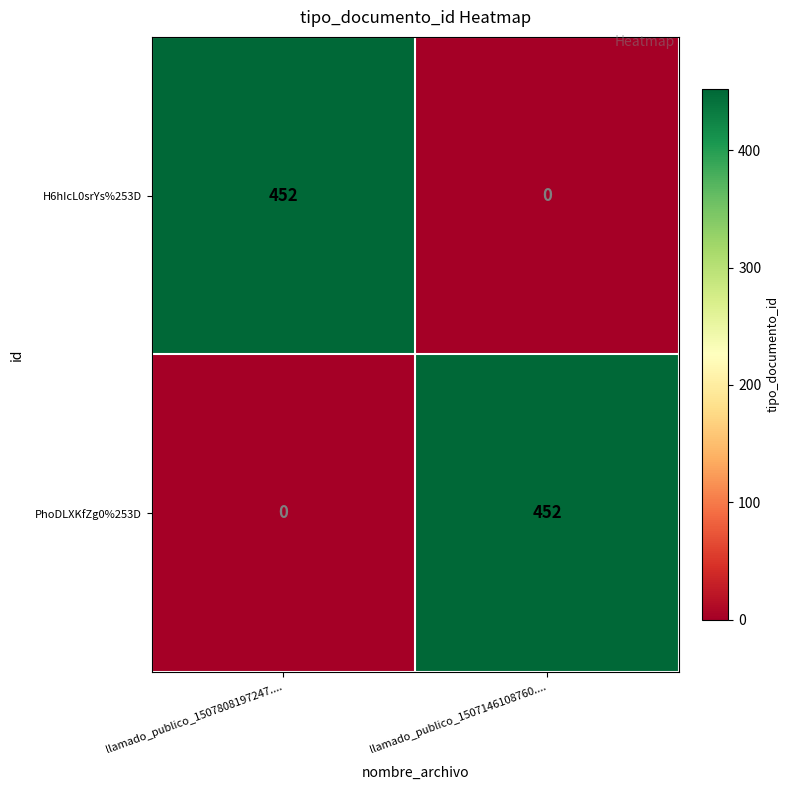

The PhoDLXKfZg0%253D series shows 452 at llamado_publico_1507146108760..... True or false?

True